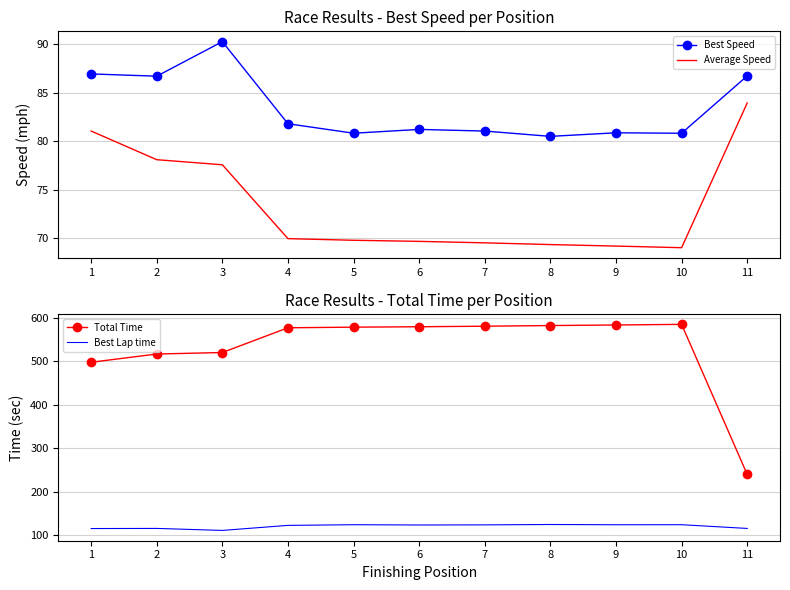

What is the maximum value shown in the chart?

584.4